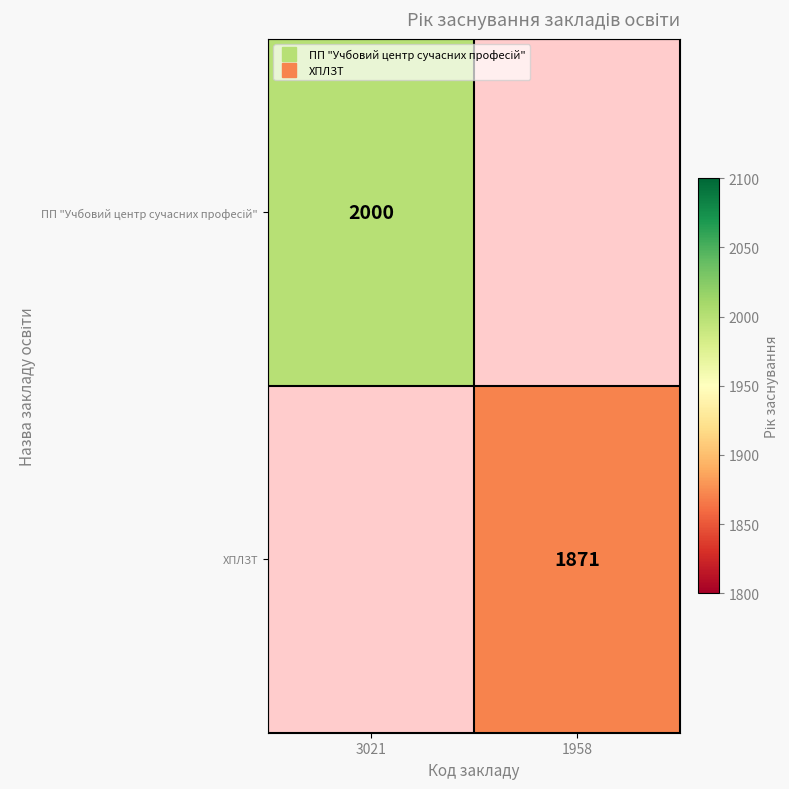

Is it true that ХПЛЗТ equals 3156.1 at 1958?

False